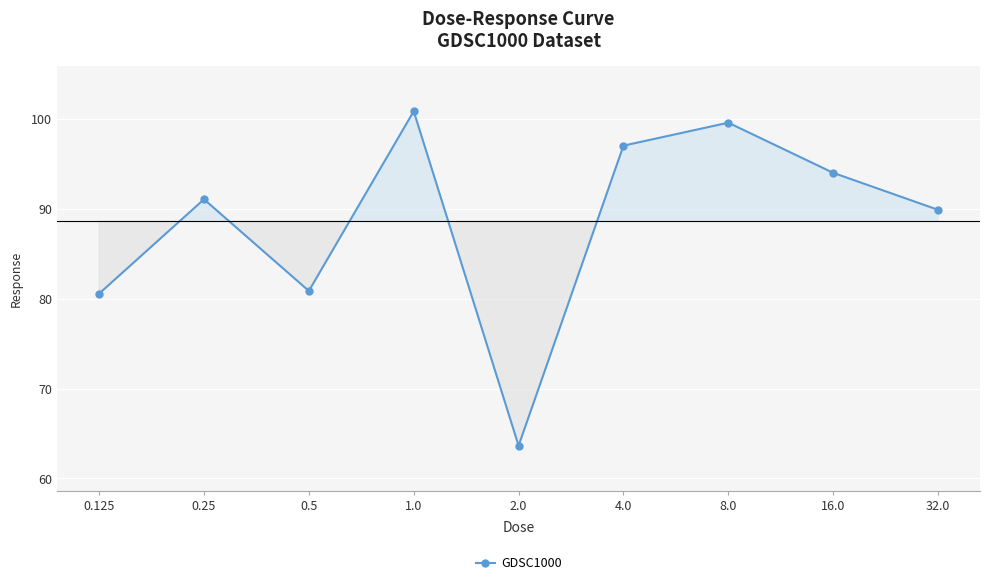

The value at 2.0 is 40.1. True or false?

False